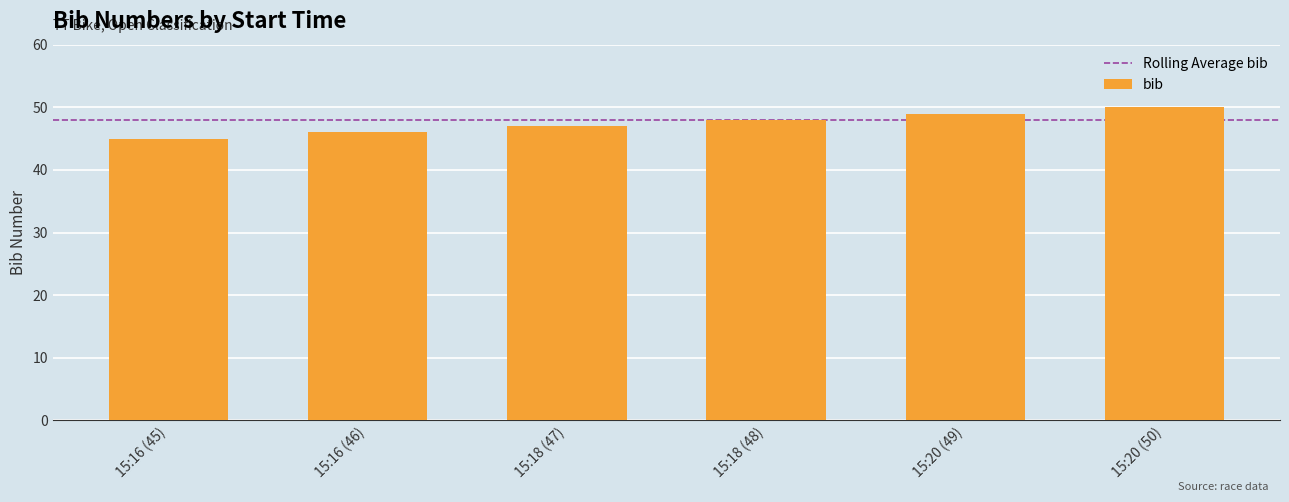

True or false: the data shows 46 at 15:16 (46).

True